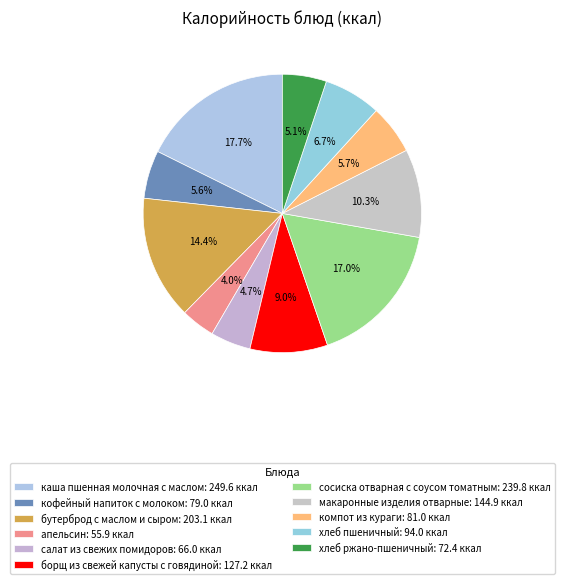

How many segments does this pie chart have?

11